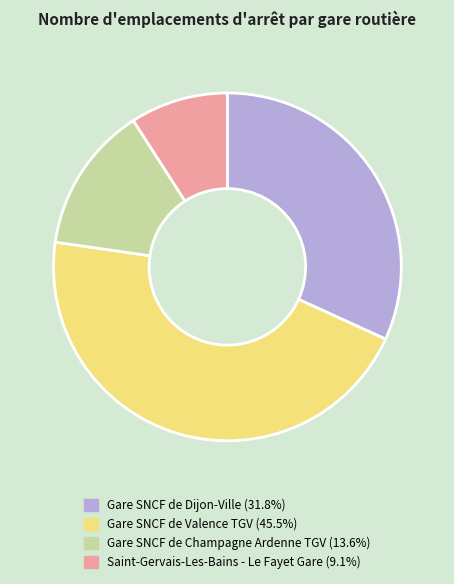

Count the number of slices in the pie.

4